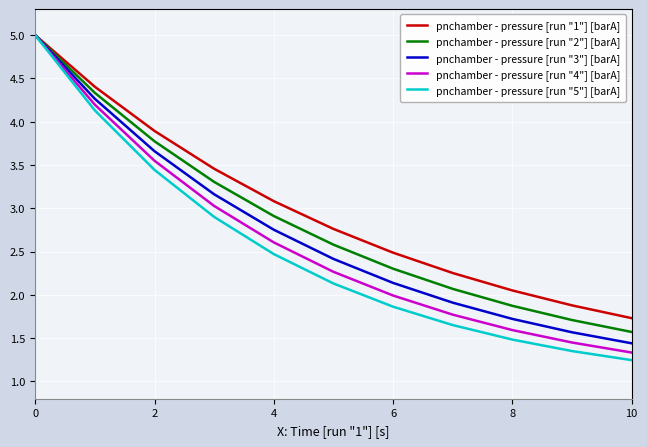

How many series are shown in this chart?

5